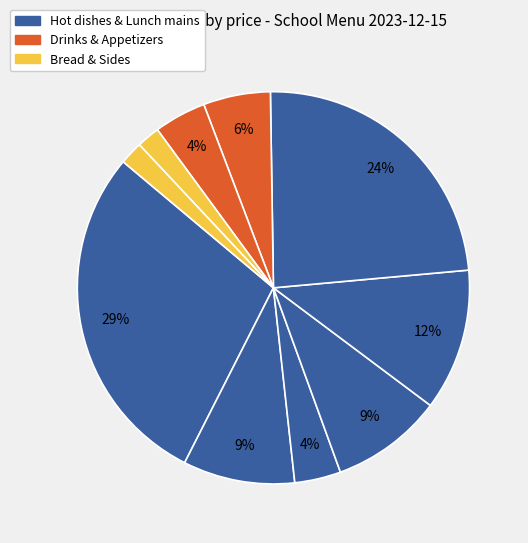

How many slices are in this pie chart?

10